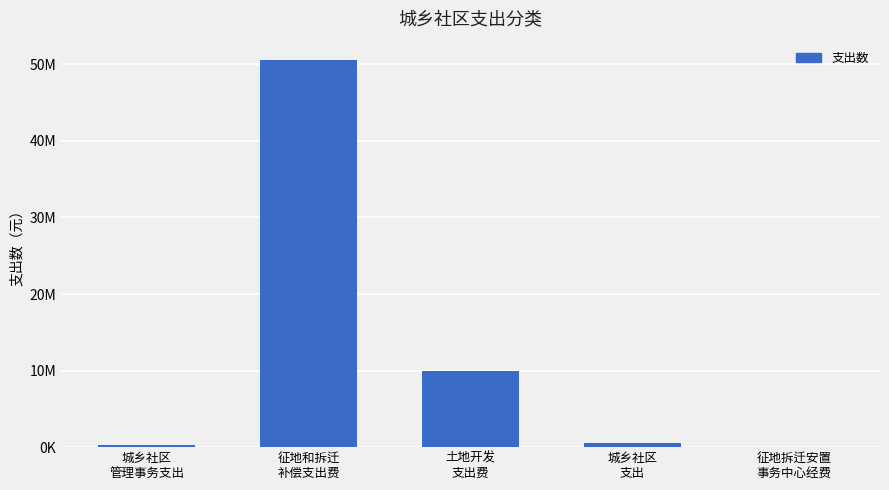

What is the label of the 1st bar from the left?

城乡社区
管理事务支出